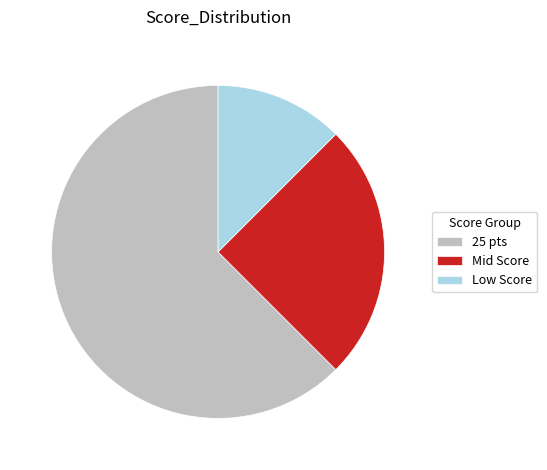

Which has a higher value, Mid Score or 25 pts?

25 pts